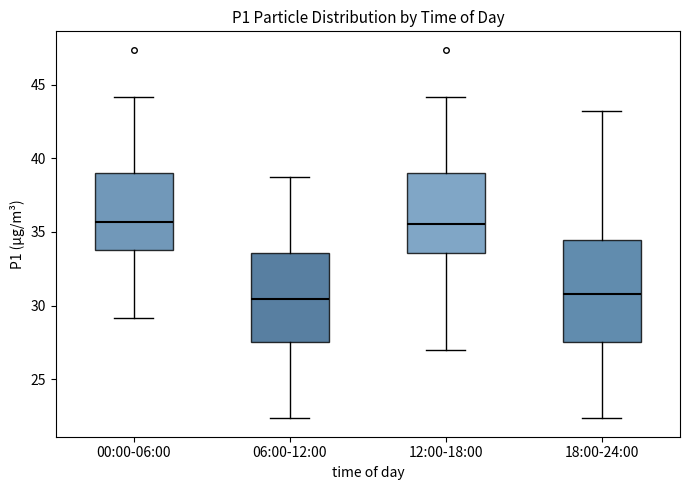

Reading left to right, read every box against the y-axis: the position of its median line, the range the box covers, and the ends of its whiskers. The values are not printed on the chart, so give them approximately, as read against the axis.

00:00-06:00: median 35.5, box 34.0 to 39.0, whiskers 29.0 to 44.0
06:00-12:00: median 30.5, box 27.5 to 33.5, whiskers 22.5 to 38.5
12:00-18:00: median 35.5, box 33.5 to 39.0, whiskers 27.0 to 44.0
18:00-24:00: median 31.0, box 27.5 to 34.5, whiskers 22.5 to 43.0